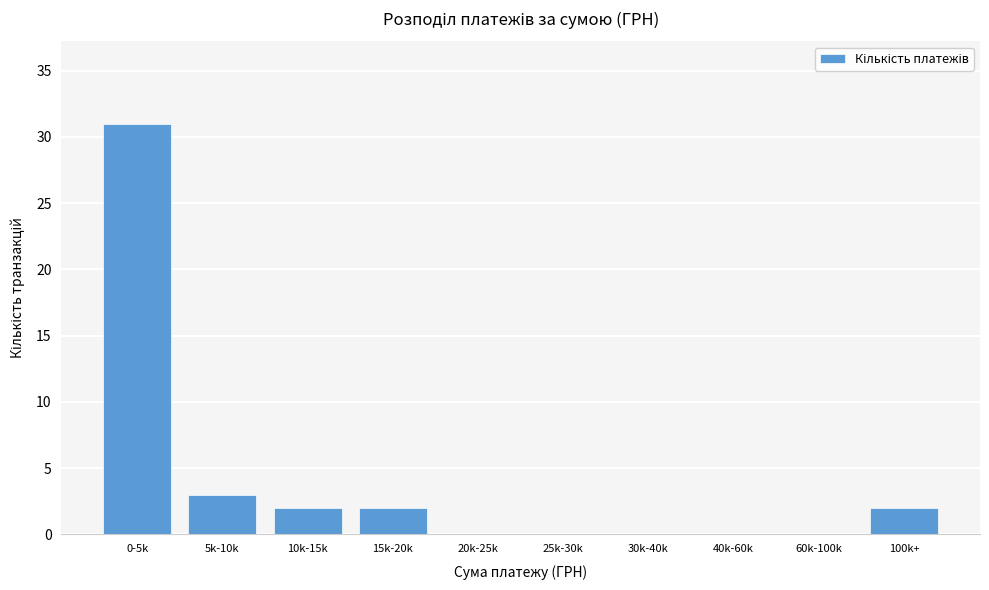

Reading left to right, extract all data points from this chart.

0-5k=31	5k-10k=3	10k-15k=2	15k-20k=2	20k-25k=0	25k-30k=0	30k-40k=0	40k-60k=0	60k-100k=0	100k+=2